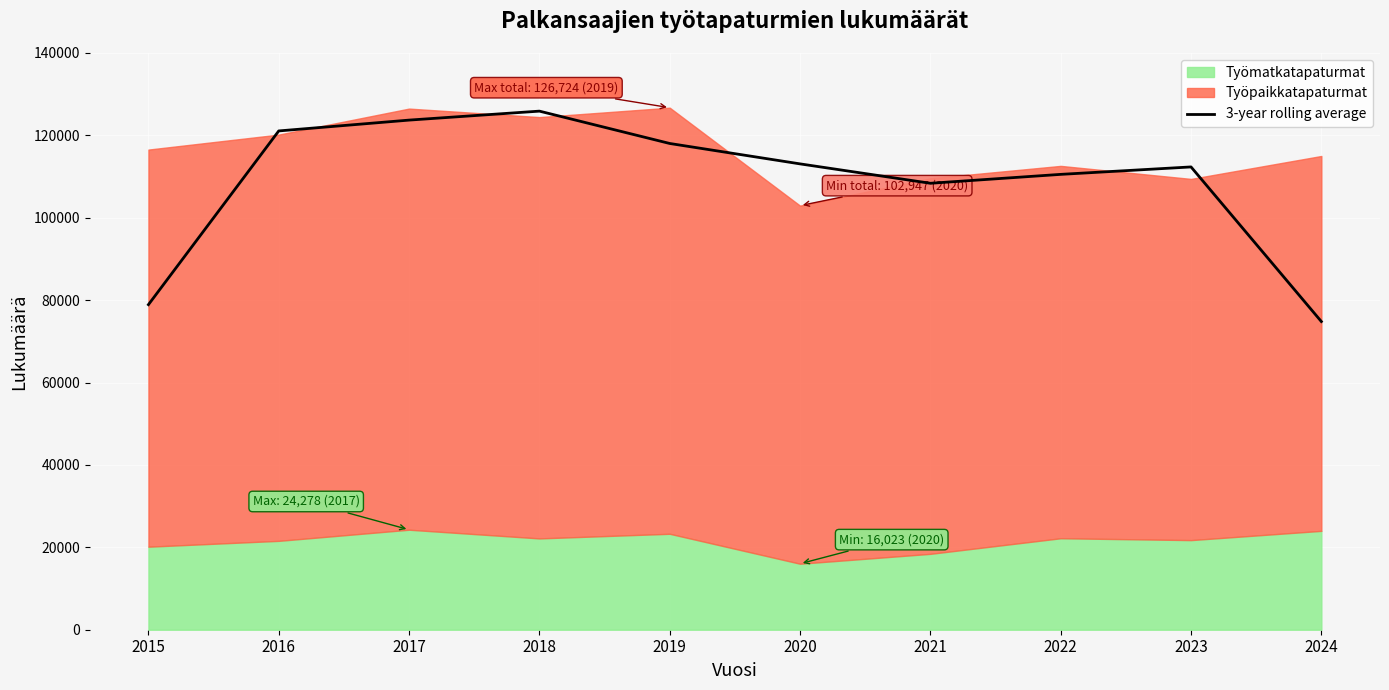

The value of 3-year rolling average at 2018 is 215898.6. True or false?

False